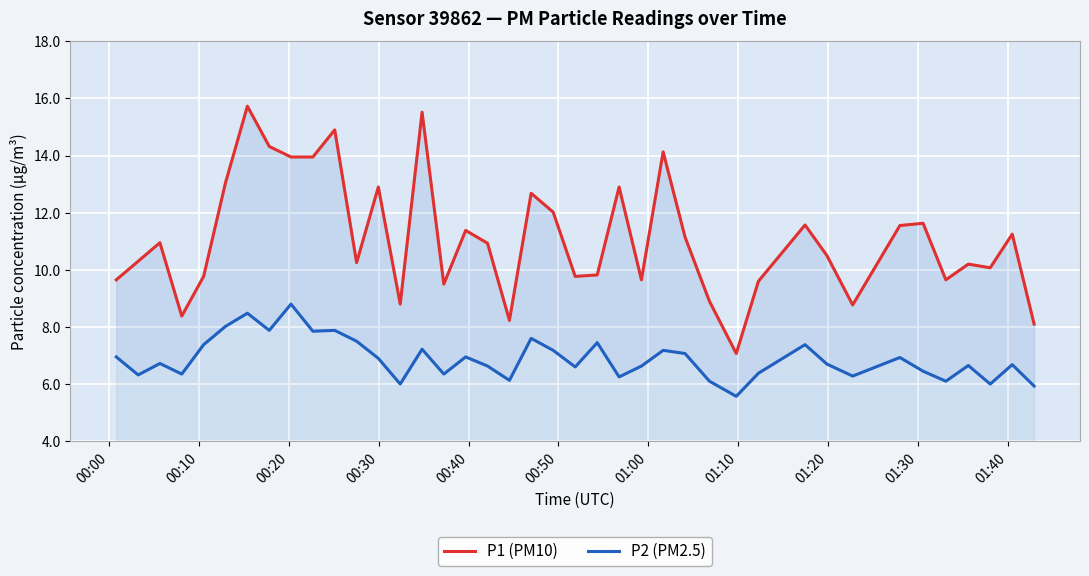

Which series has the largest range (max minus min)?

P1 (PM10)